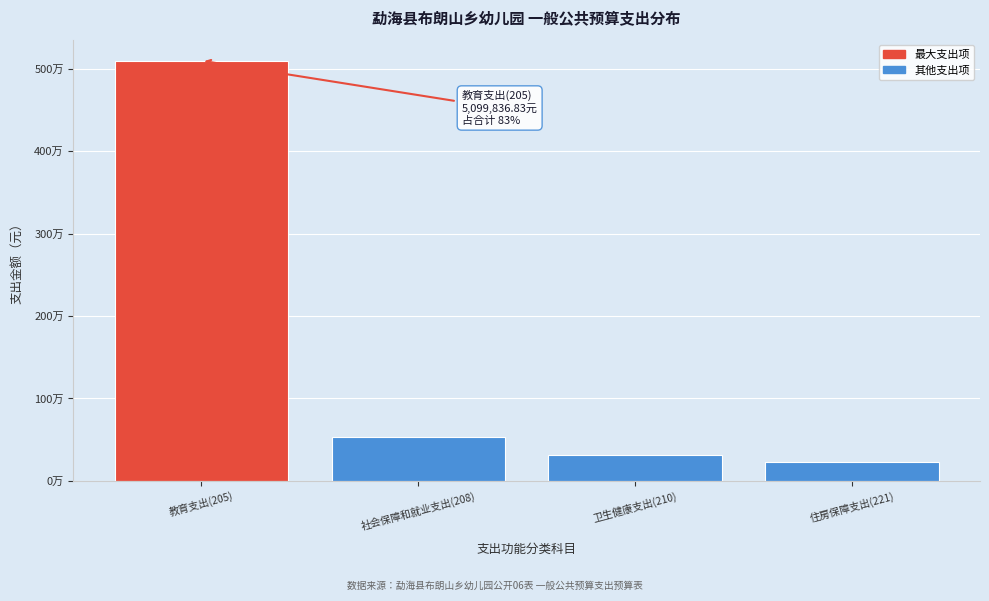

Does the chart contain any negative values?

No